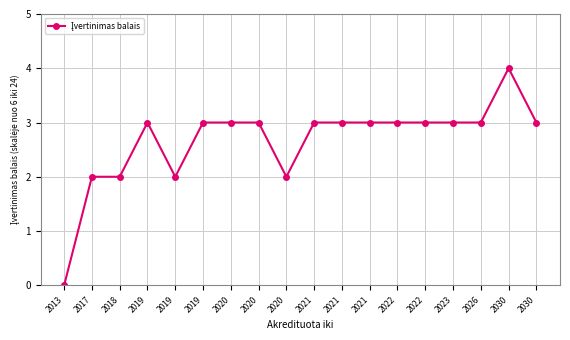

How many lines are shown in the chart?

1